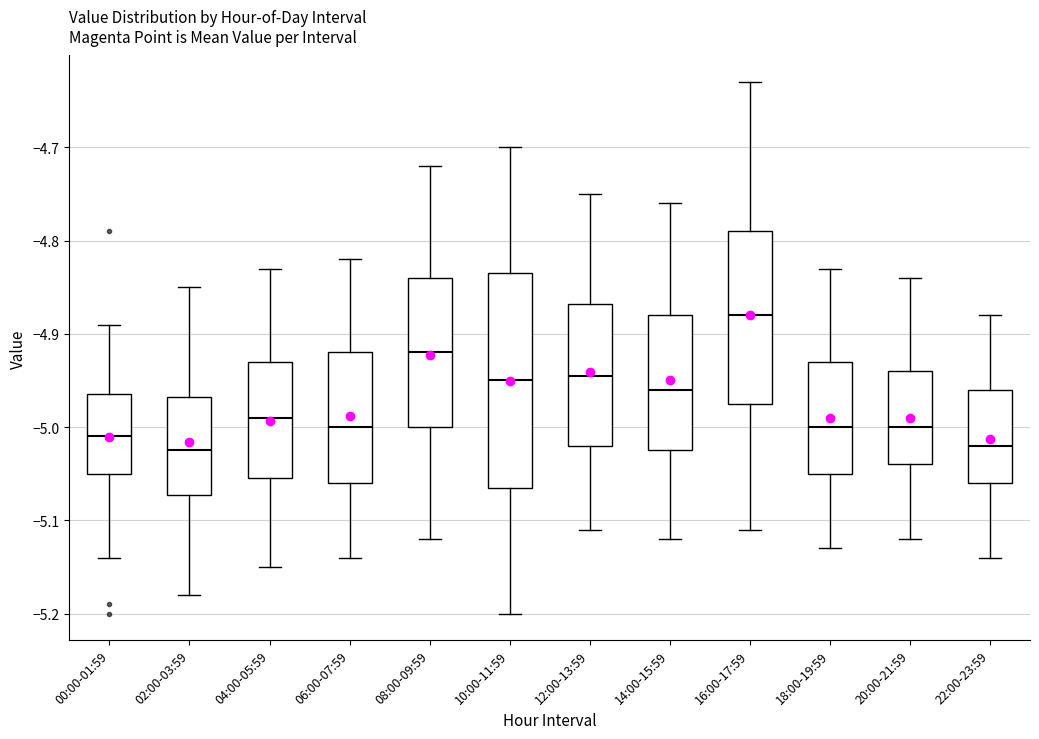

Which box's median line is the highest?

16:00-17:59